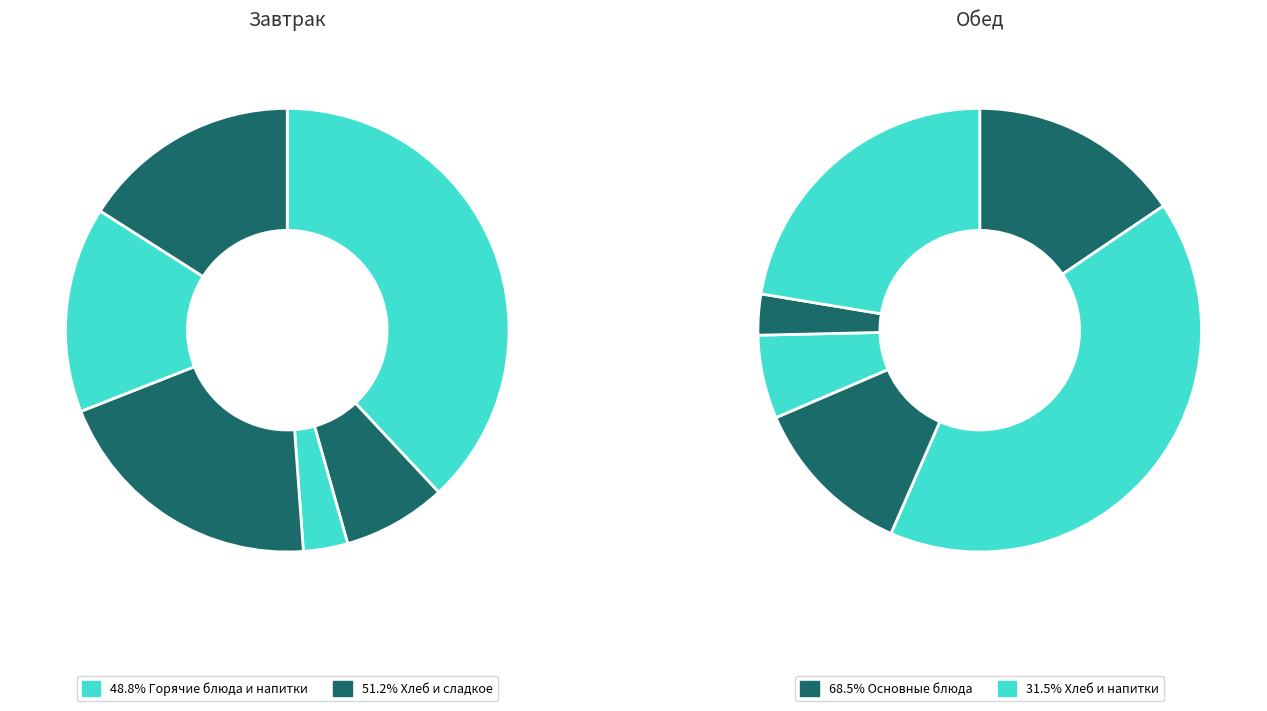

Count the number of slices in the pie.

6